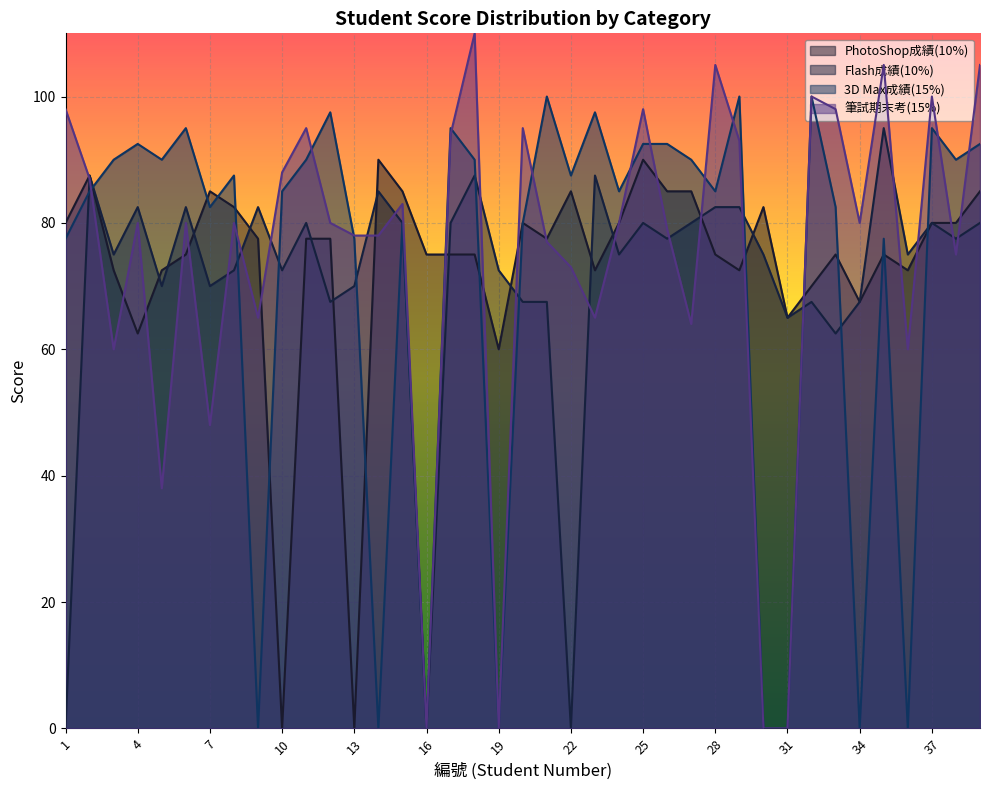

Is the value of 筆試期末考(15%) at 8 greater than the value of 3D Max成績(15%) at 33?

No